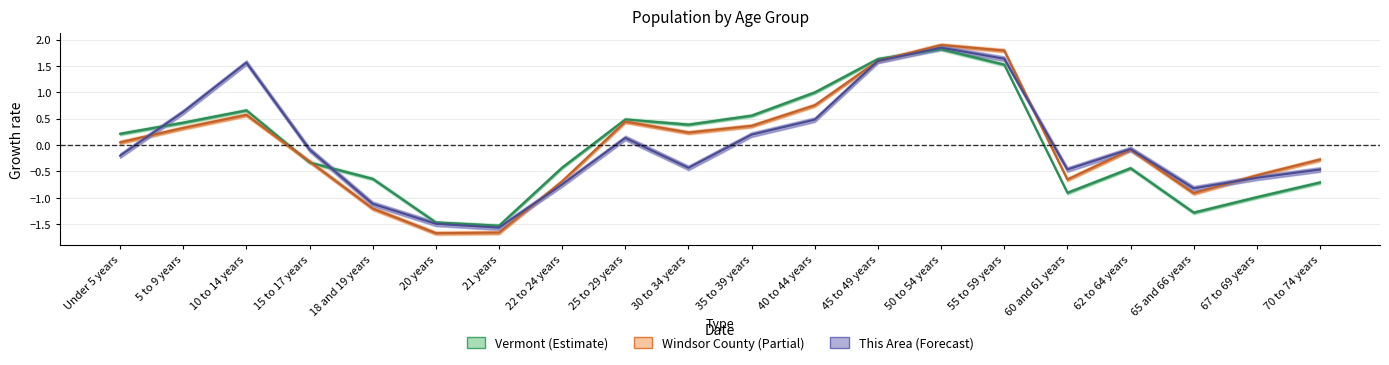

List the labels in order of Vermont value, smallest first.

21 years, 20 years, 65 and 66 years, 67 to 69 years, 60 and 61 years, 70 to 74 years, 18 and 19 years, 62 to 64 years, 22 to 24 years, 15 to 17 years, Under 5 years, 30 to 34 years, 5 to 9 years, 25 to 29 years, 35 to 39 years, 10 to 14 years, 40 to 44 years, 55 to 59 years, 45 to 49 years, 50 to 54 years